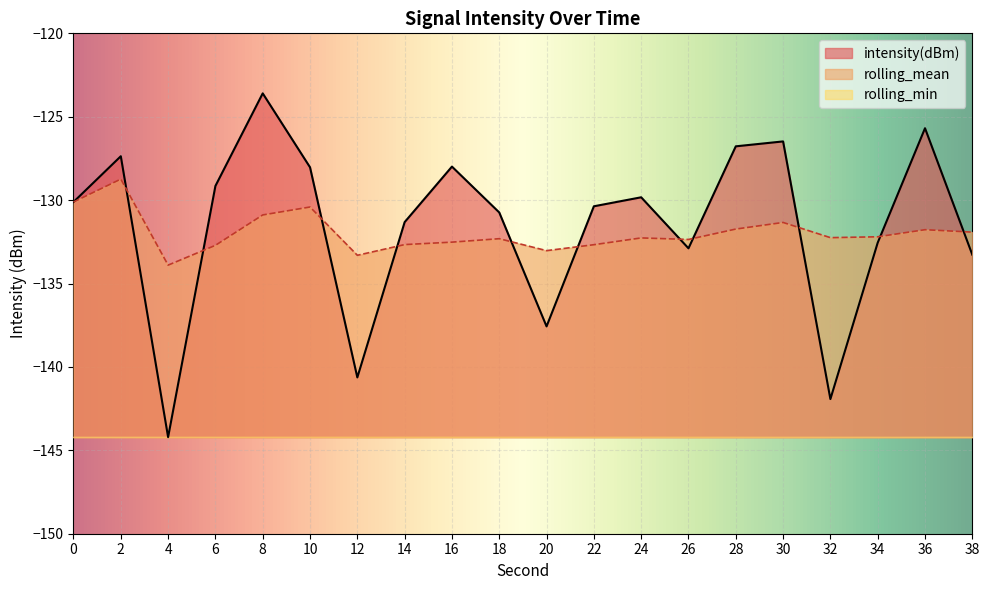

What is the difference between the intensity(dBm) values at 4 and 28?

17.4